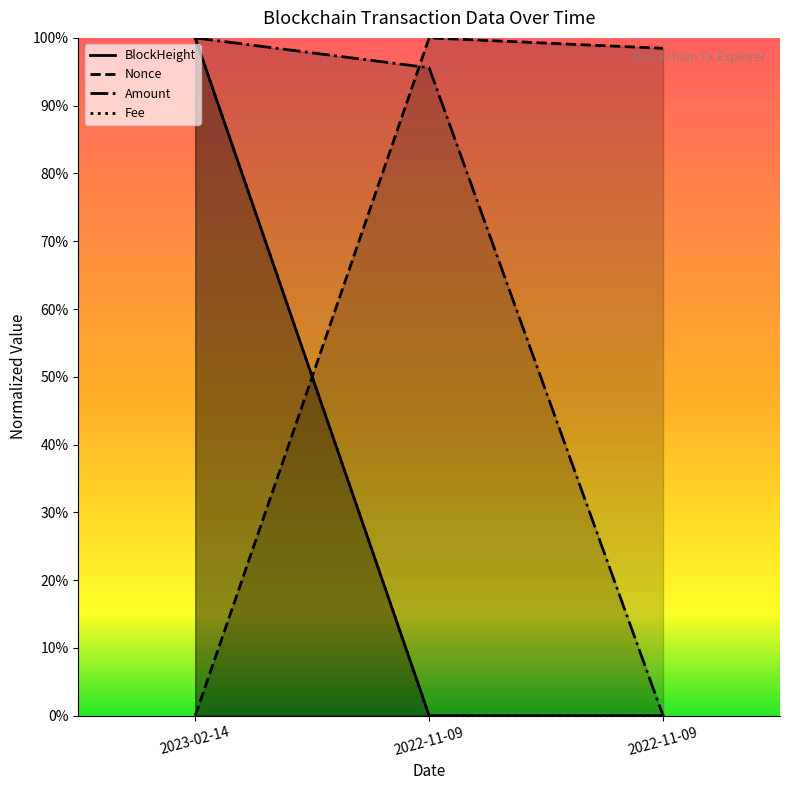

Which series has the widest spread of values?

BlockHeight